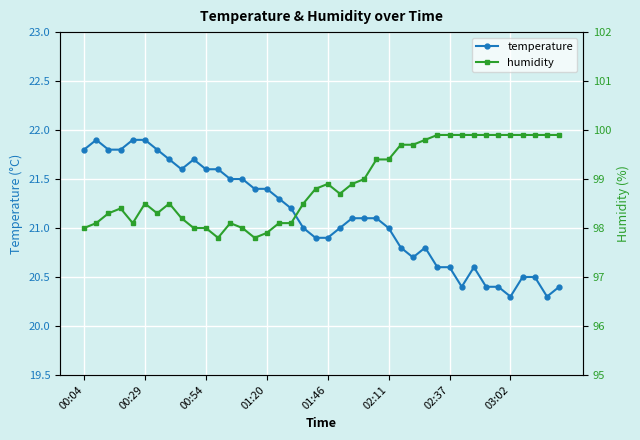

At which label does temperature first exceed 21?

00:04